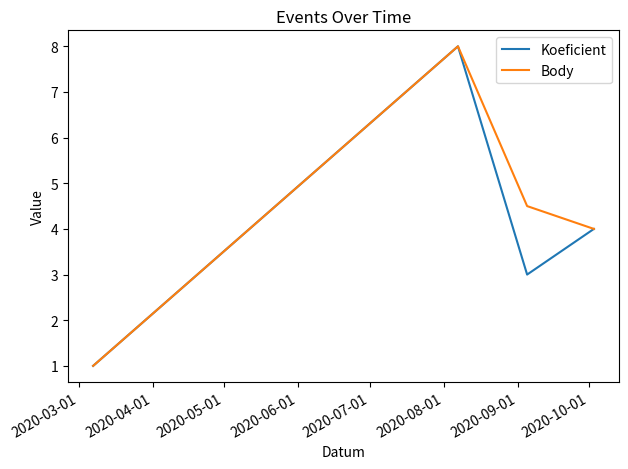

What is the maximum value for Body?

8.0